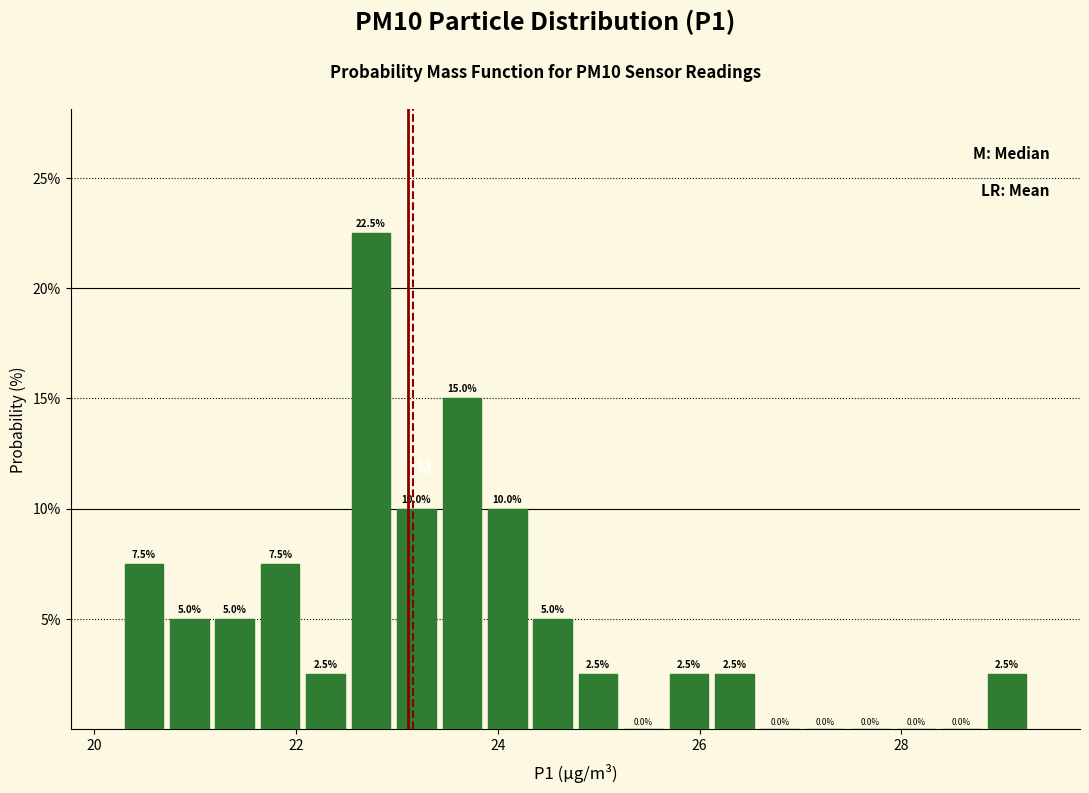

Around what value on the x-axis is the tallest bar? Give the approximate position of its centre, as read against the axis.

22.8